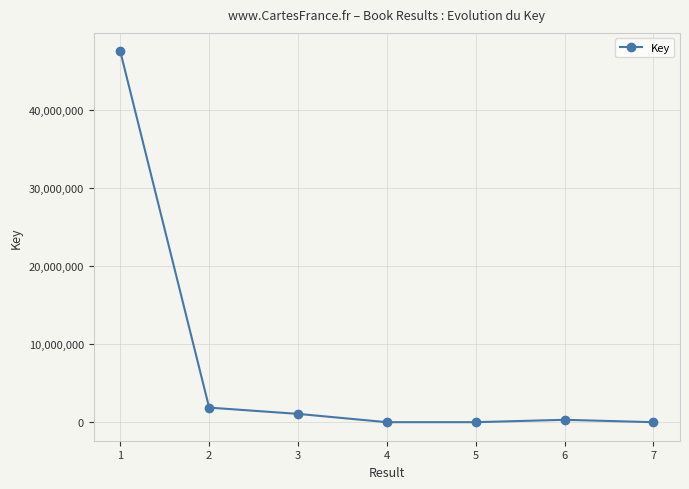

The value at 1 is 47500982. True or false?

True